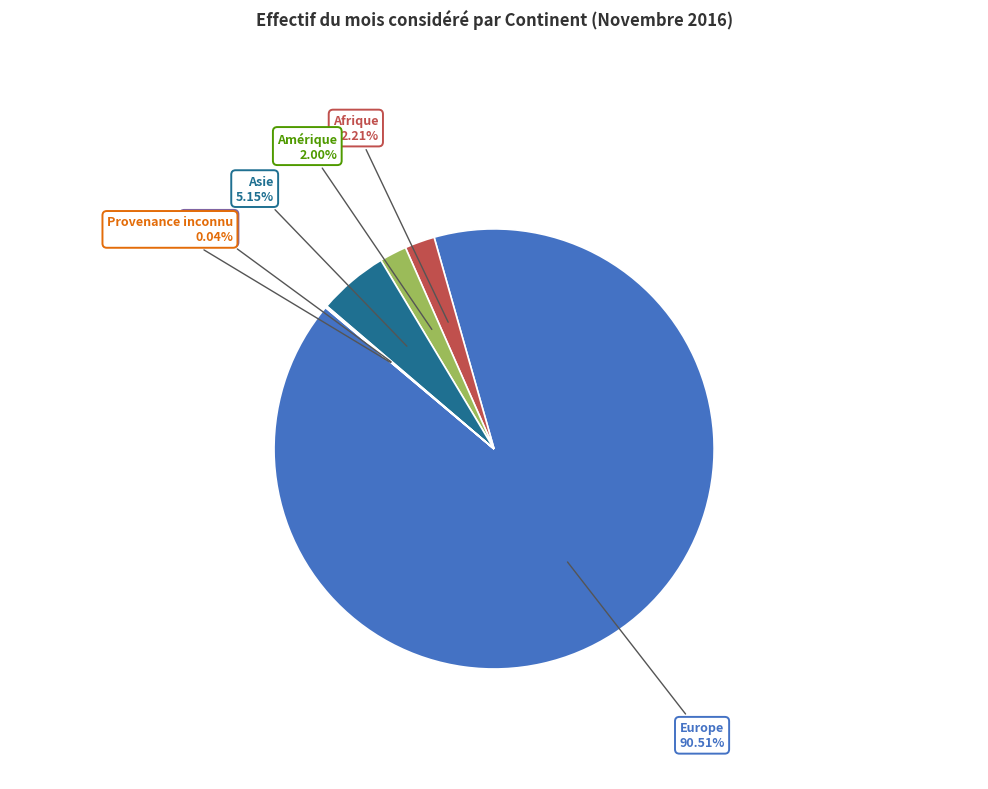

Is there any slice that represents more than half of the pie?

Yes